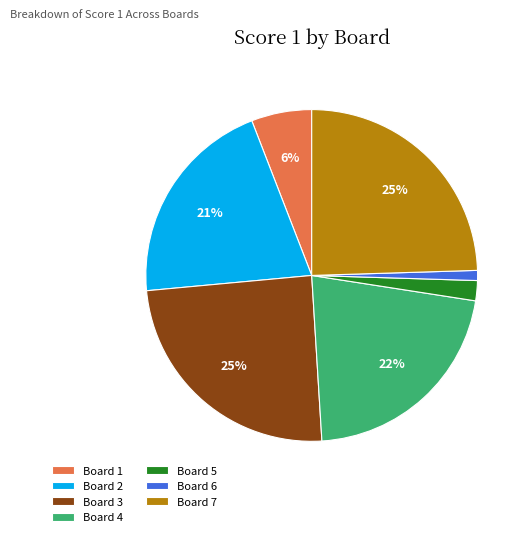

How many slices are in this pie chart?

7